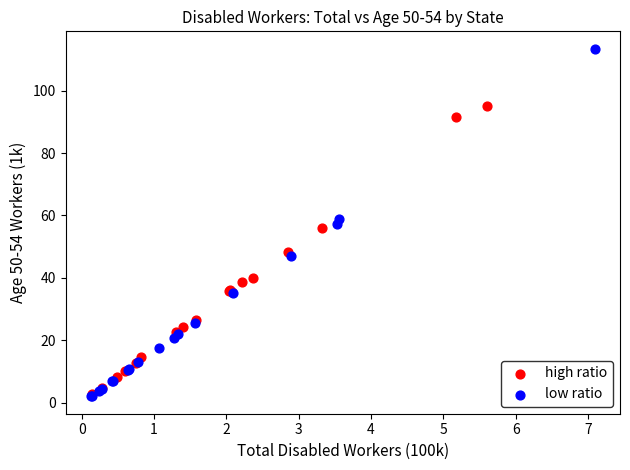

Which series has the largest Y range (max minus min)?

low ratio